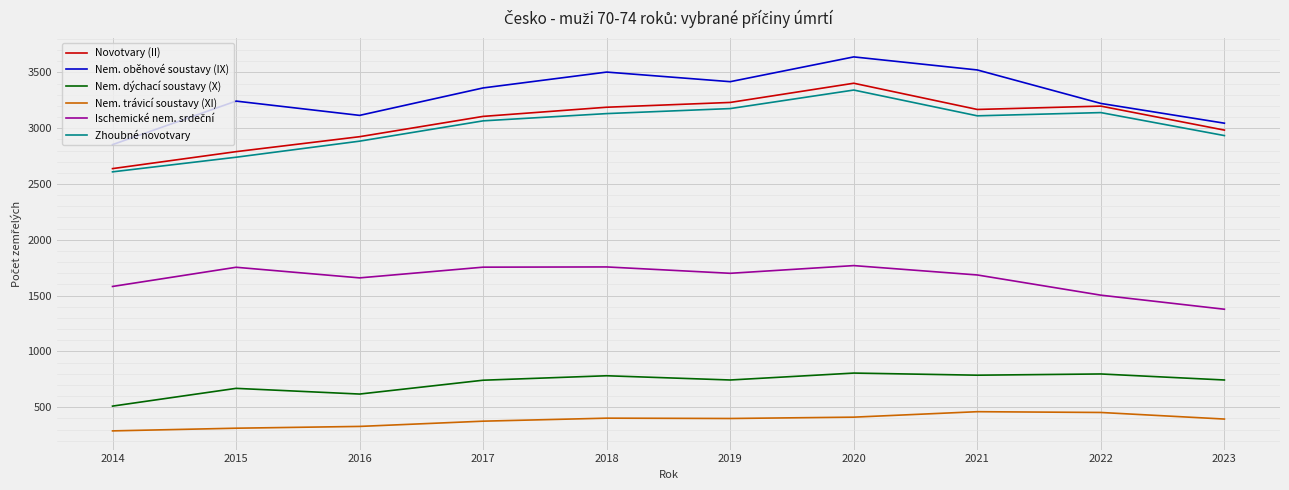

Which series has the largest total across all categories?

Nem. oběhové soustavy (IX)